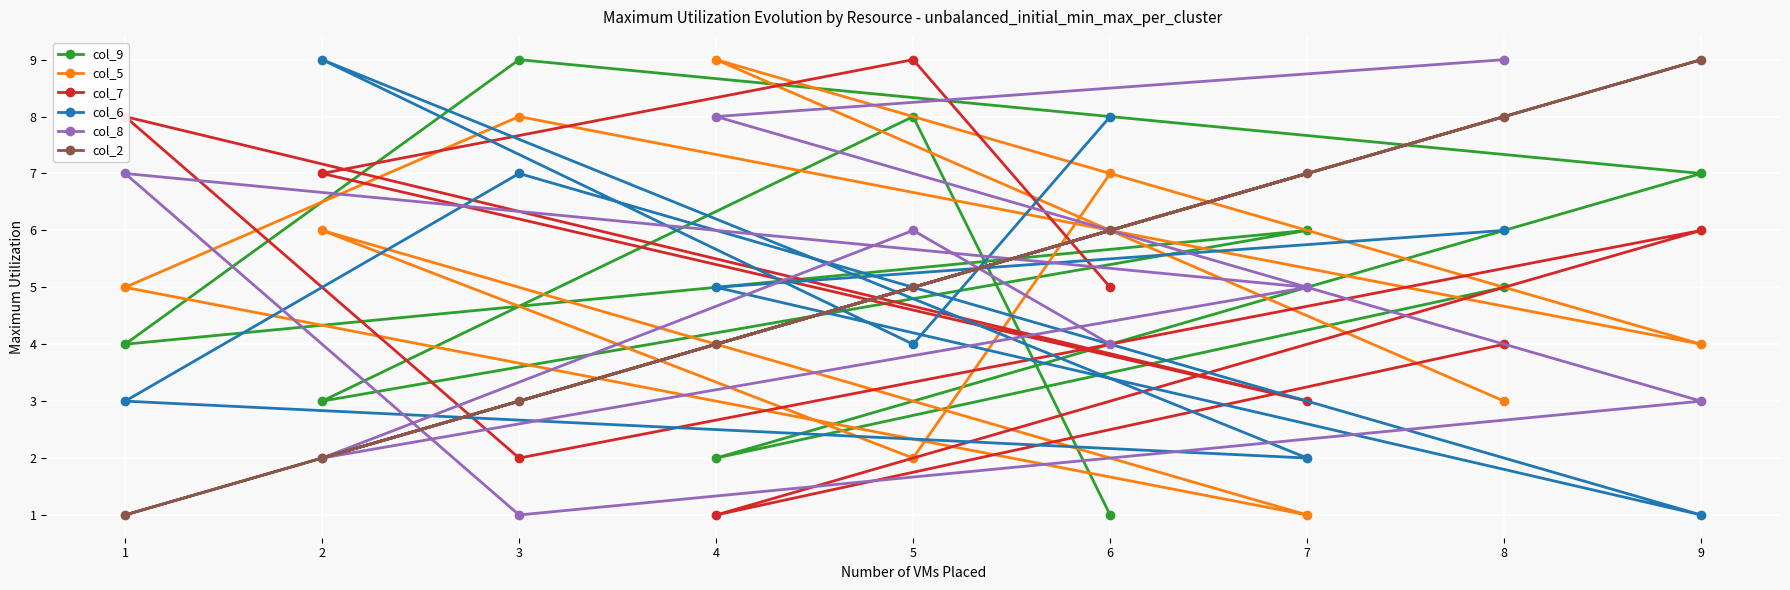

True or false: col_6 has a value of 0 at 2.

False